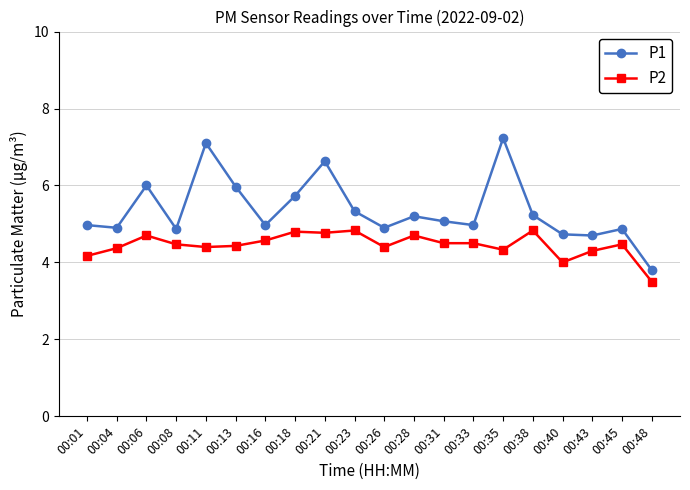

Count the P2 values in the range 4 to 5.

19